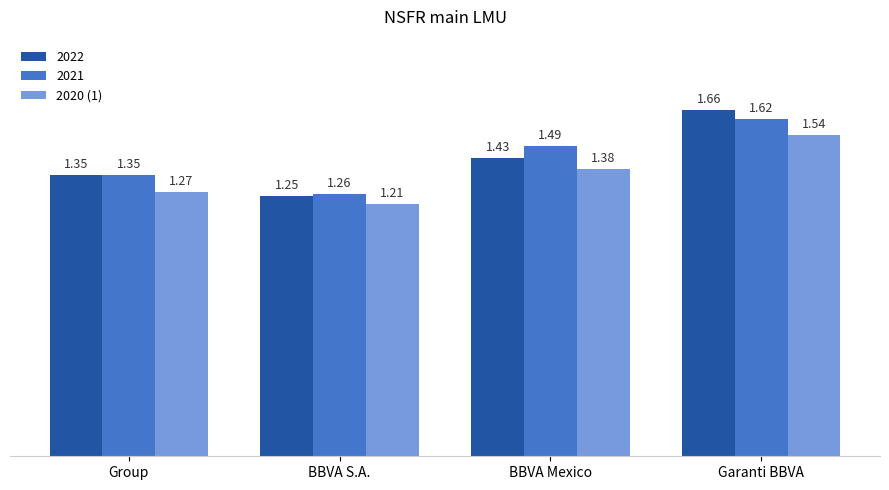

What is the sum of the 2020 (1) values at BBVA S.A. and Group?

2.5